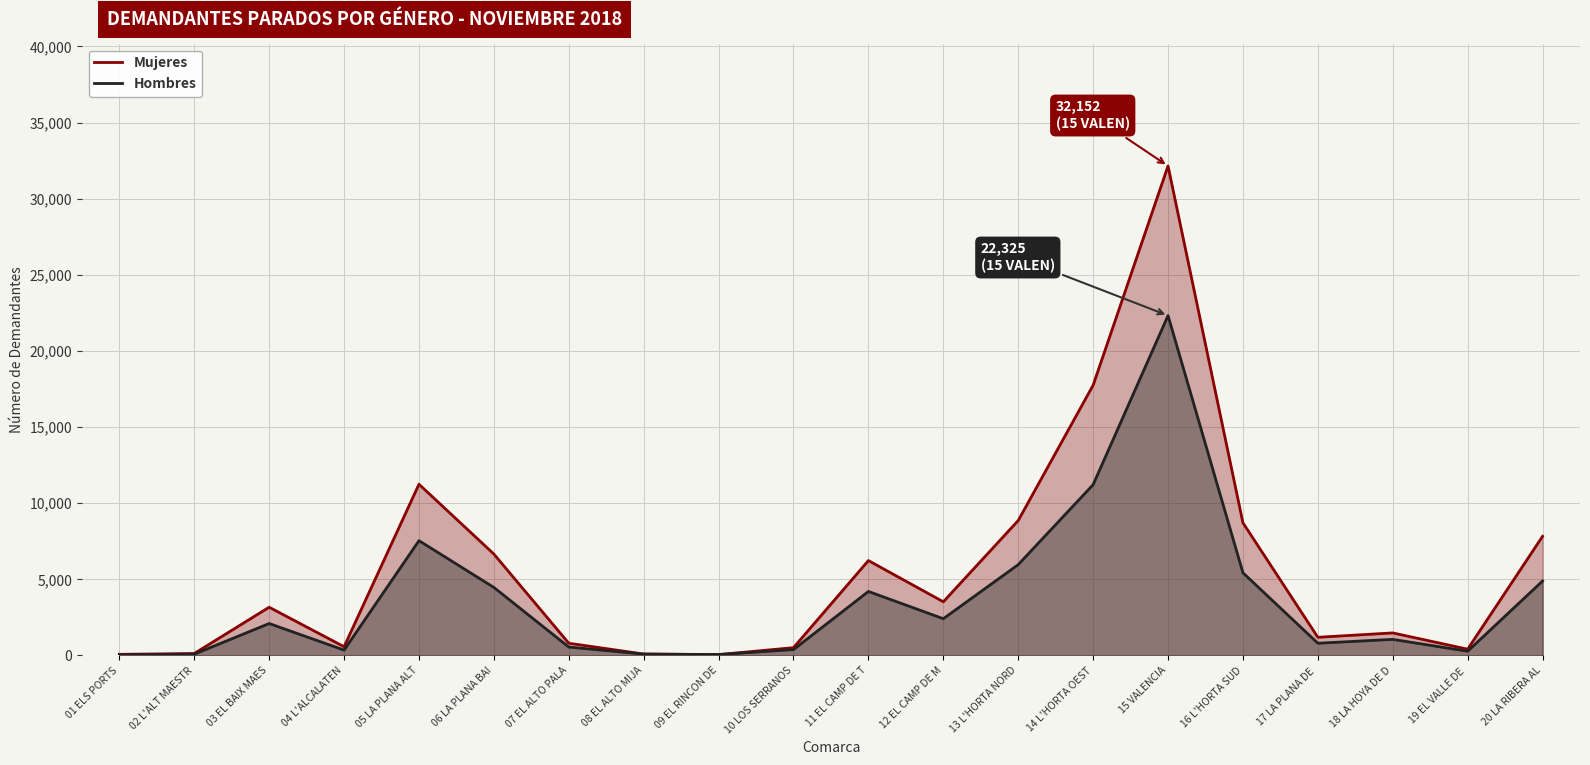

The value of Mujeres at 04 L'ALCALATEN is 287. True or false?

False